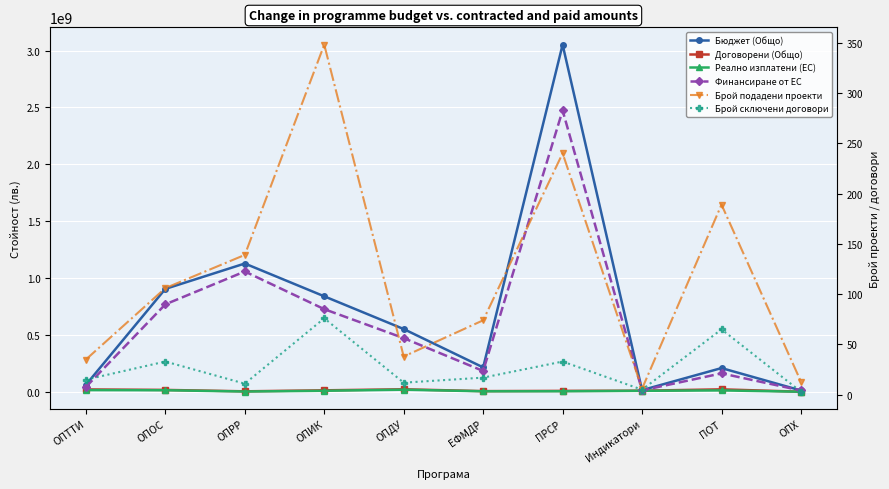

Does the chart display data point markers on the line(s)?

Yes